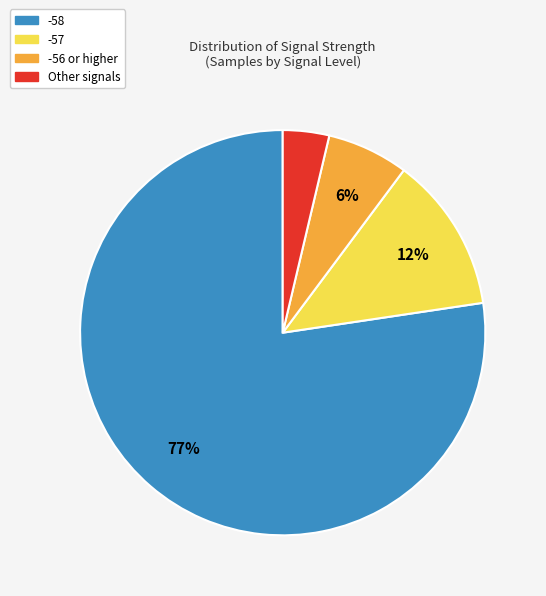

To the nearest percent, what is the average slice percentage?

25%